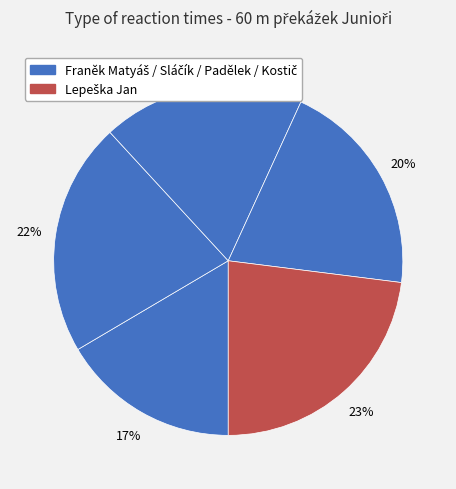

Count the number of slices in the pie.

5